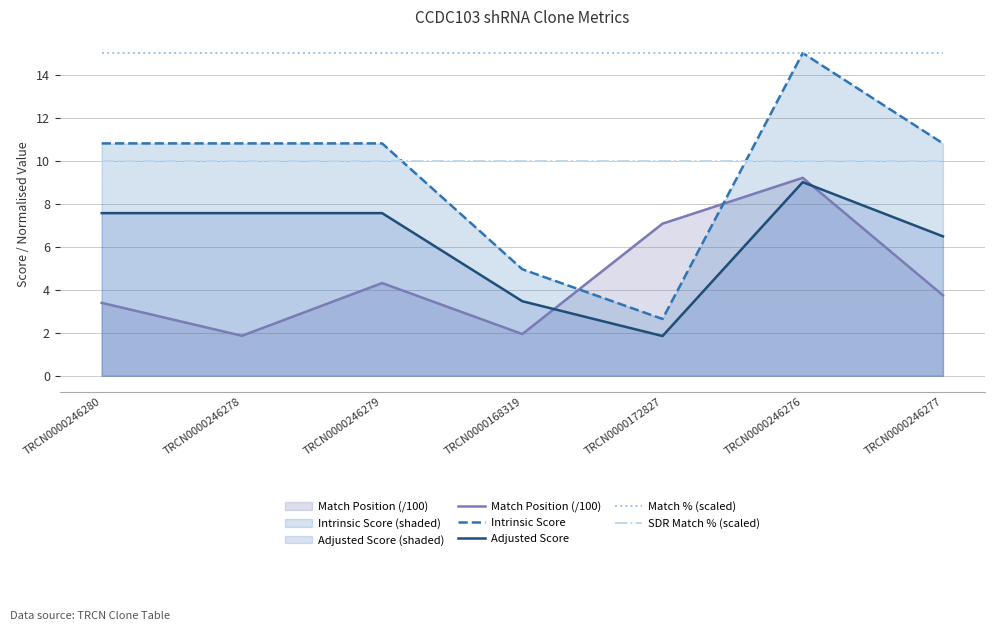

Which series has the largest total across all categories?

Match % (scaled)